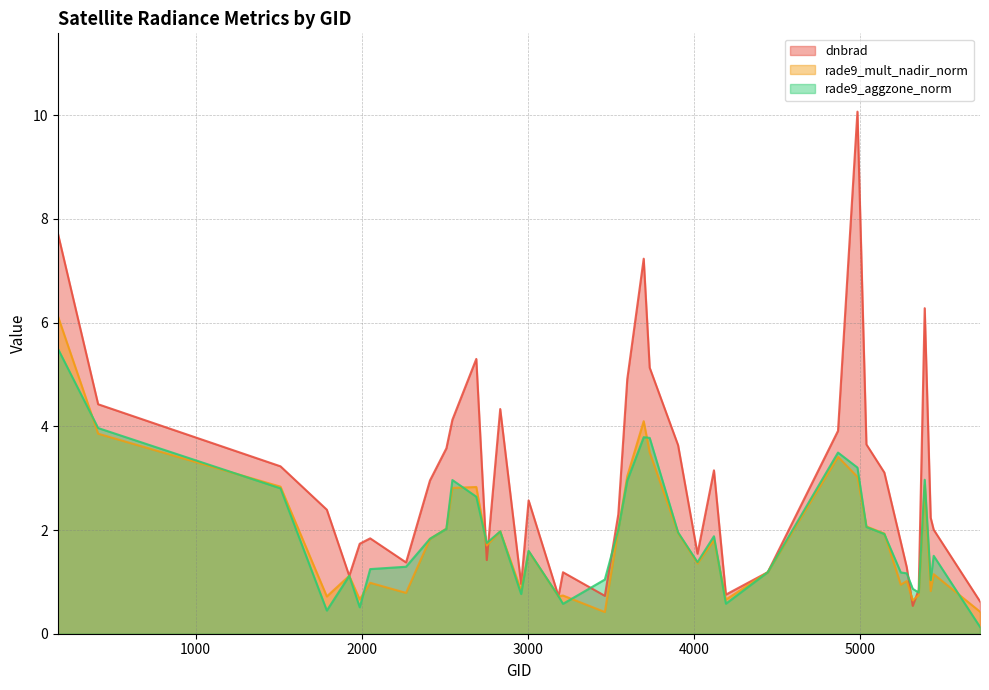

Which series has the largest total across all categories?

dnbrad